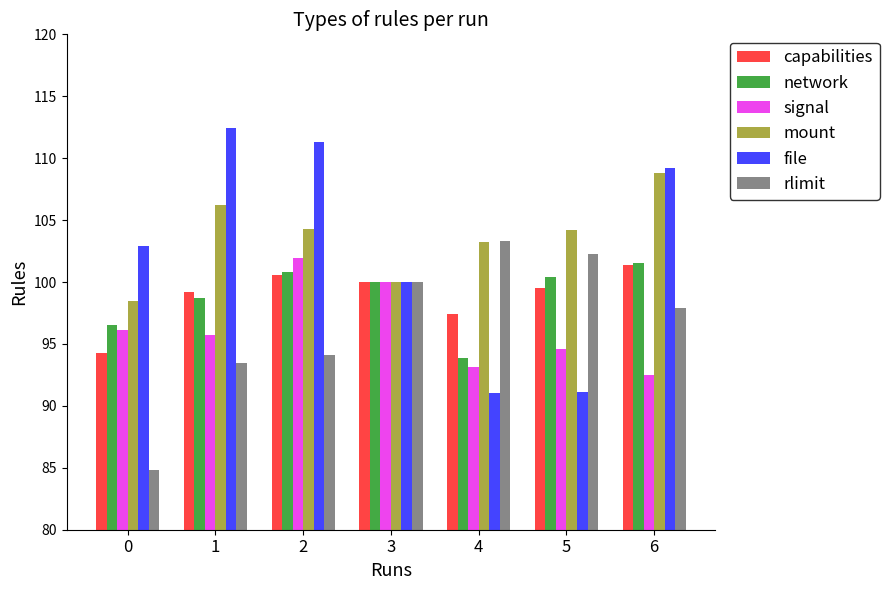

Is the value of capabilities at 4 greater than the value of mount at 1?

No